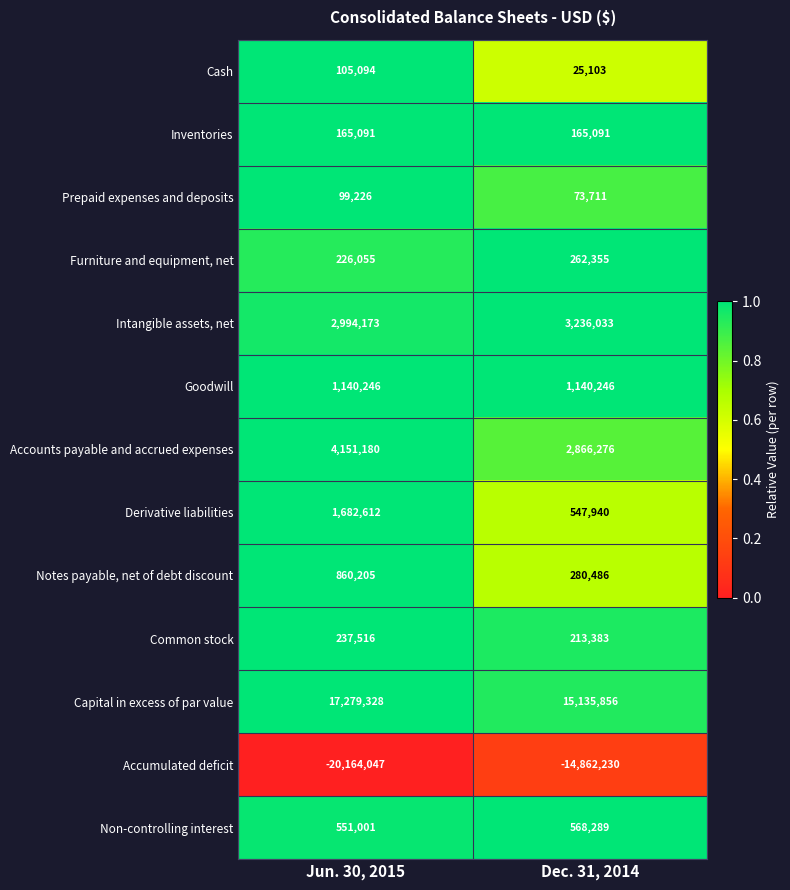

What is the greatest value displayed?

17279328